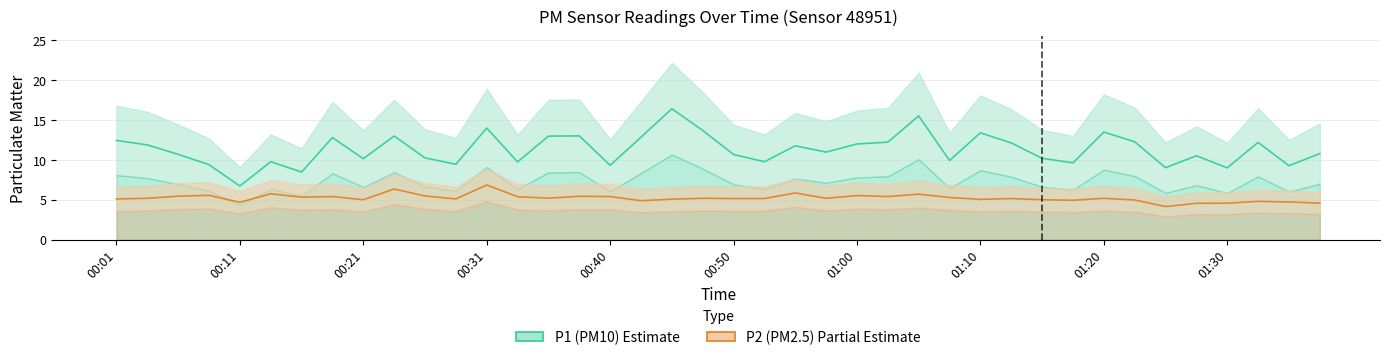

Which label corresponds to the largest value in the chart?

00:45